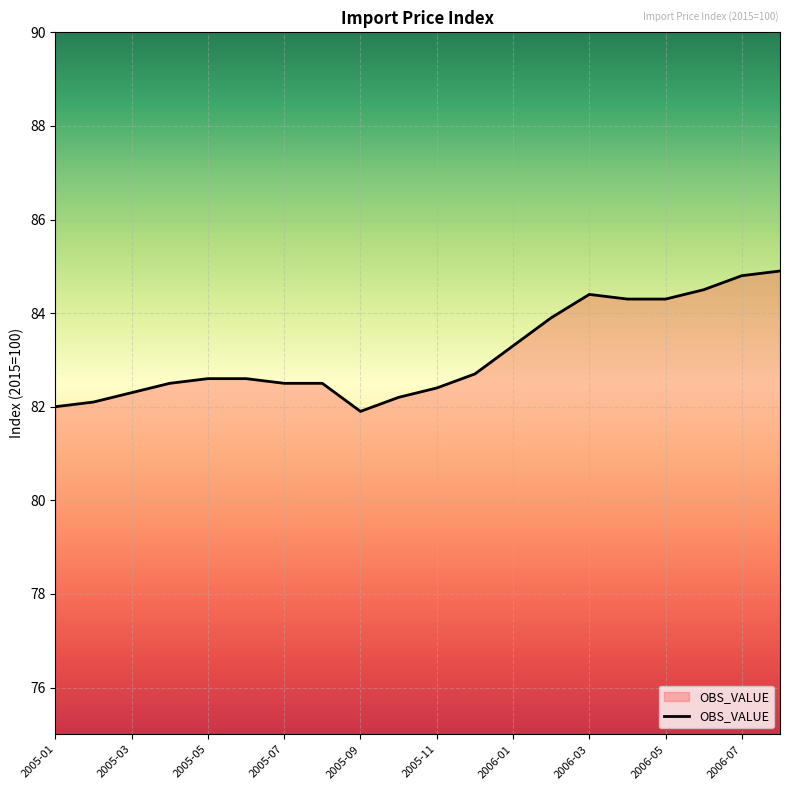

How many lines are shown in the chart?

1